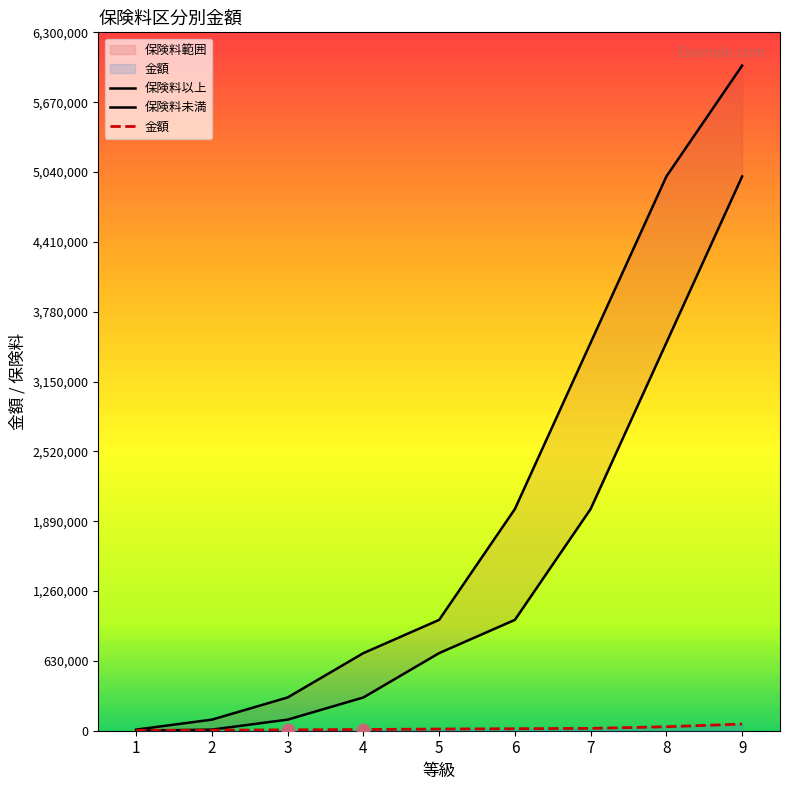

At which category is the sum across all series the highest?

9